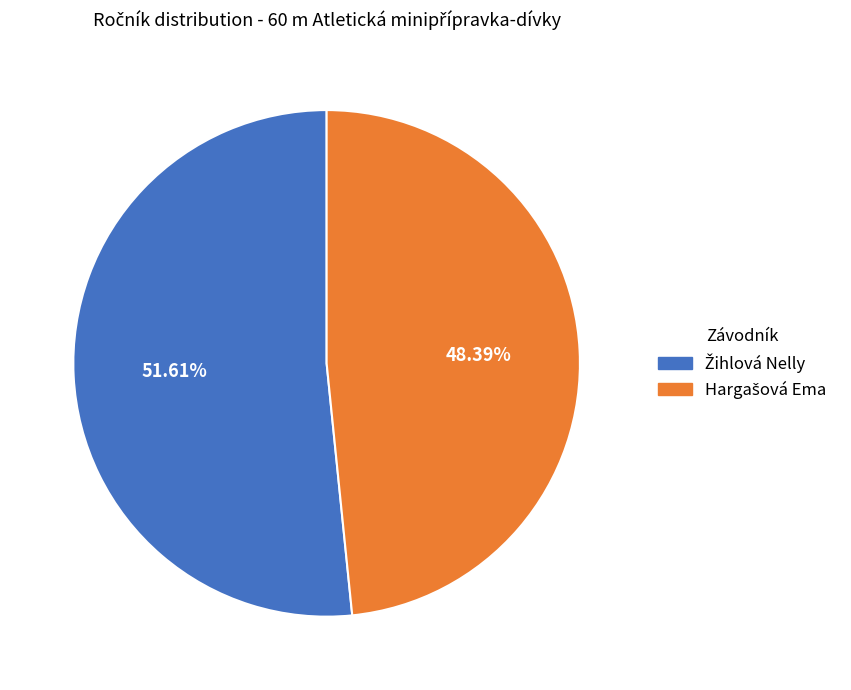

How many segments does this pie chart have?

2